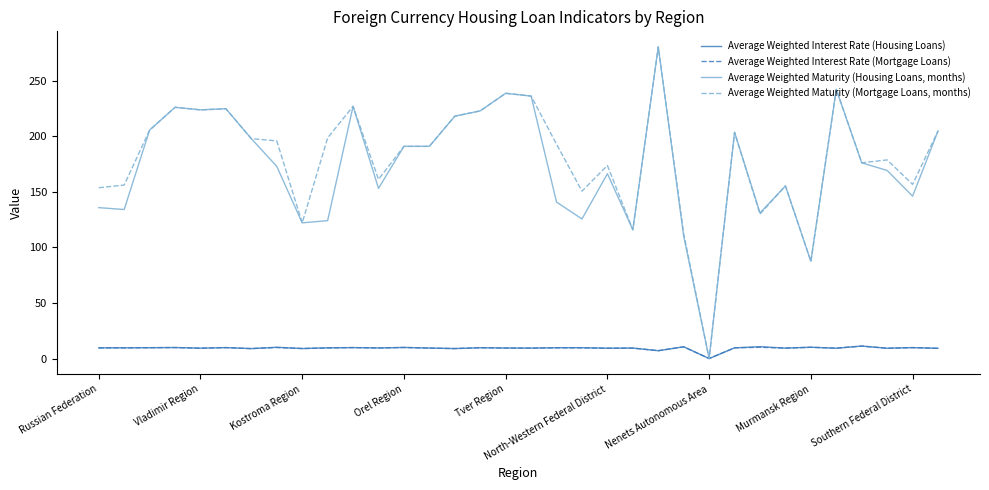

What is the greatest value displayed?

280.2